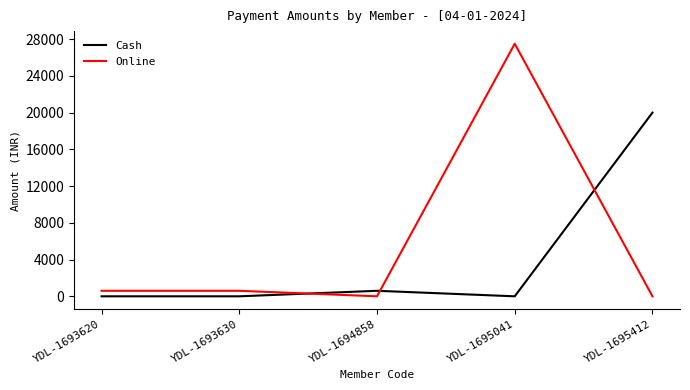

Reading right to left, extract all data points from this chart.

Cash: 20000	0	600	0	0
Online: 0	27500	0	600	600